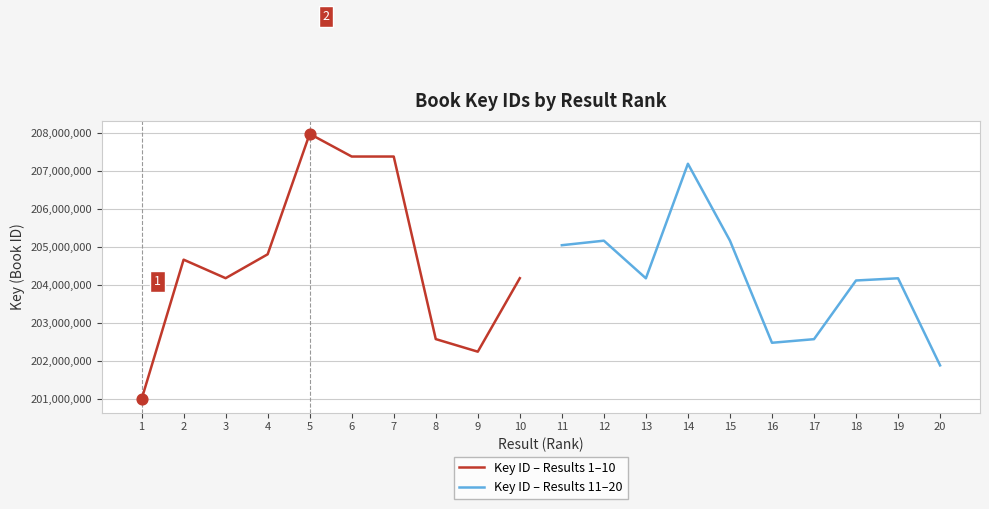

Which series has the largest Y range (max minus min)?

Key ID – Results 1–10